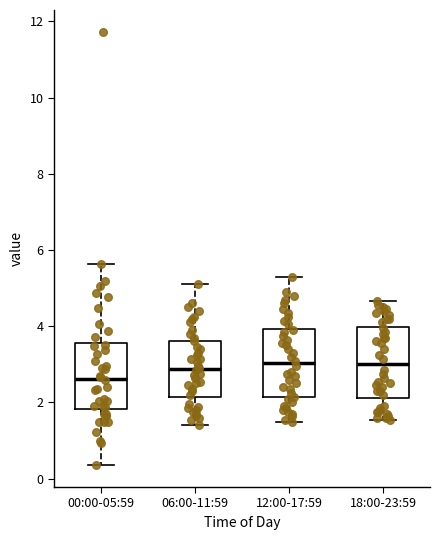

Reading left to right, transcribe this box plot: for each box, give where its median line is, the range the box spans, and where its two whiskers end, as read against the y-axis. The values are not printed on the chart, so give them approximately, as read against the axis.

00:00-05:59: median 2.6, box 1.8 to 3.6, whiskers 0.4 to 5.6
06:00-11:59: median 2.8, box 2.2 to 3.6, whiskers 1.4 to 5.2
12:00-17:59: median 3.0, box 2.2 to 4.0, whiskers 1.6 to 5.4
18:00-23:59: median 3.0, box 2.2 to 4.0, whiskers 1.6 to 4.6